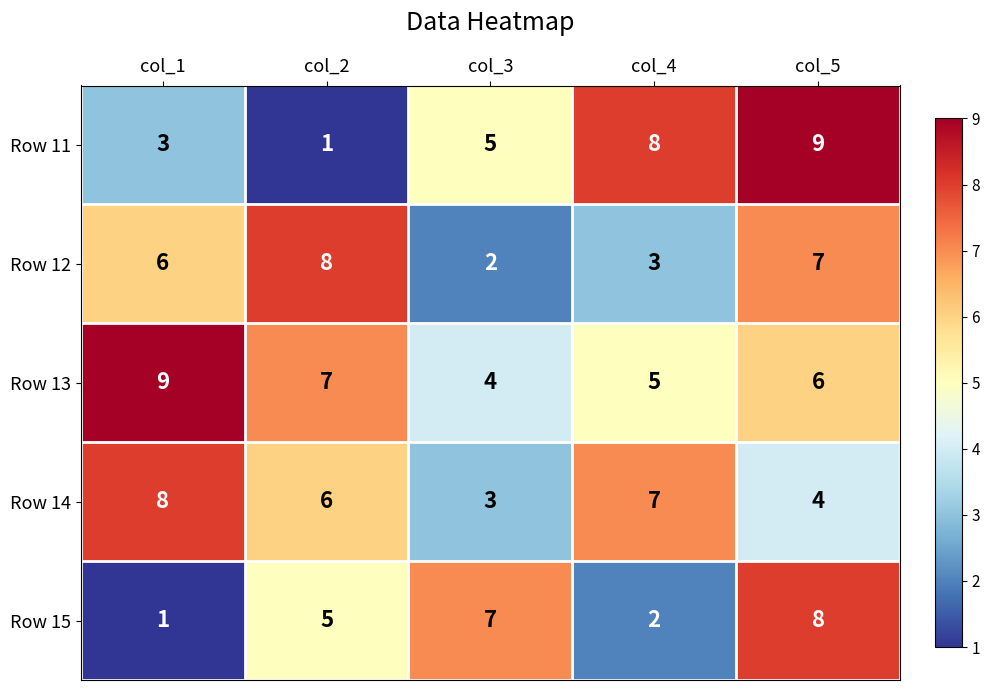

True or false: Row 12 has a value of 8 at col_2.

True